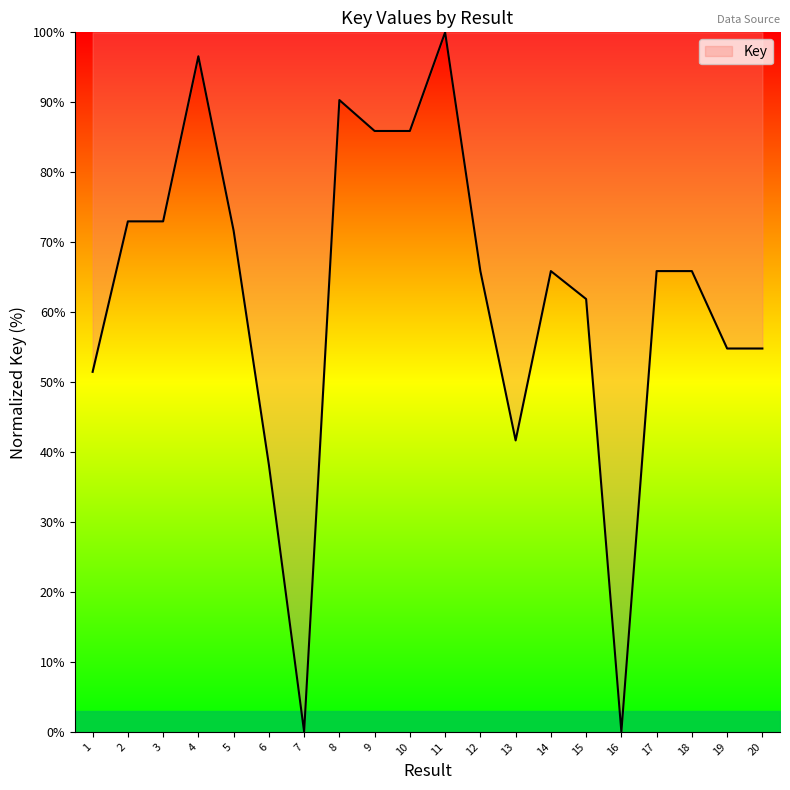

What is the difference between the values at 19 and 12?

11.1